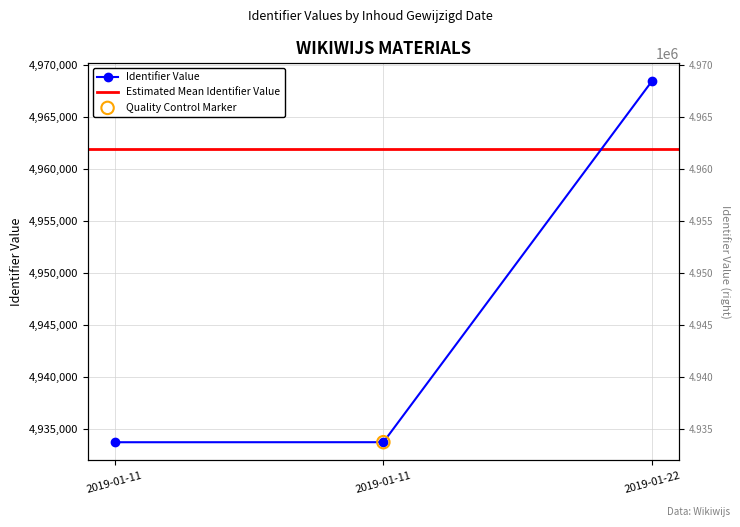

Approximately how many times larger is the value at 2019-01-22 compared to 2019-01-11?

1.0